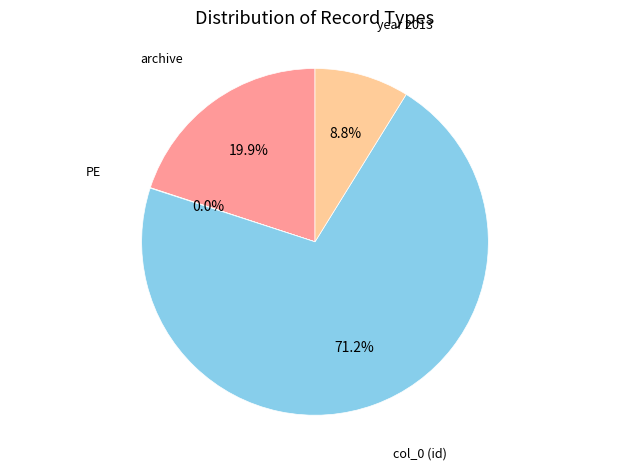

Which slice is the largest?

col_0 (id)